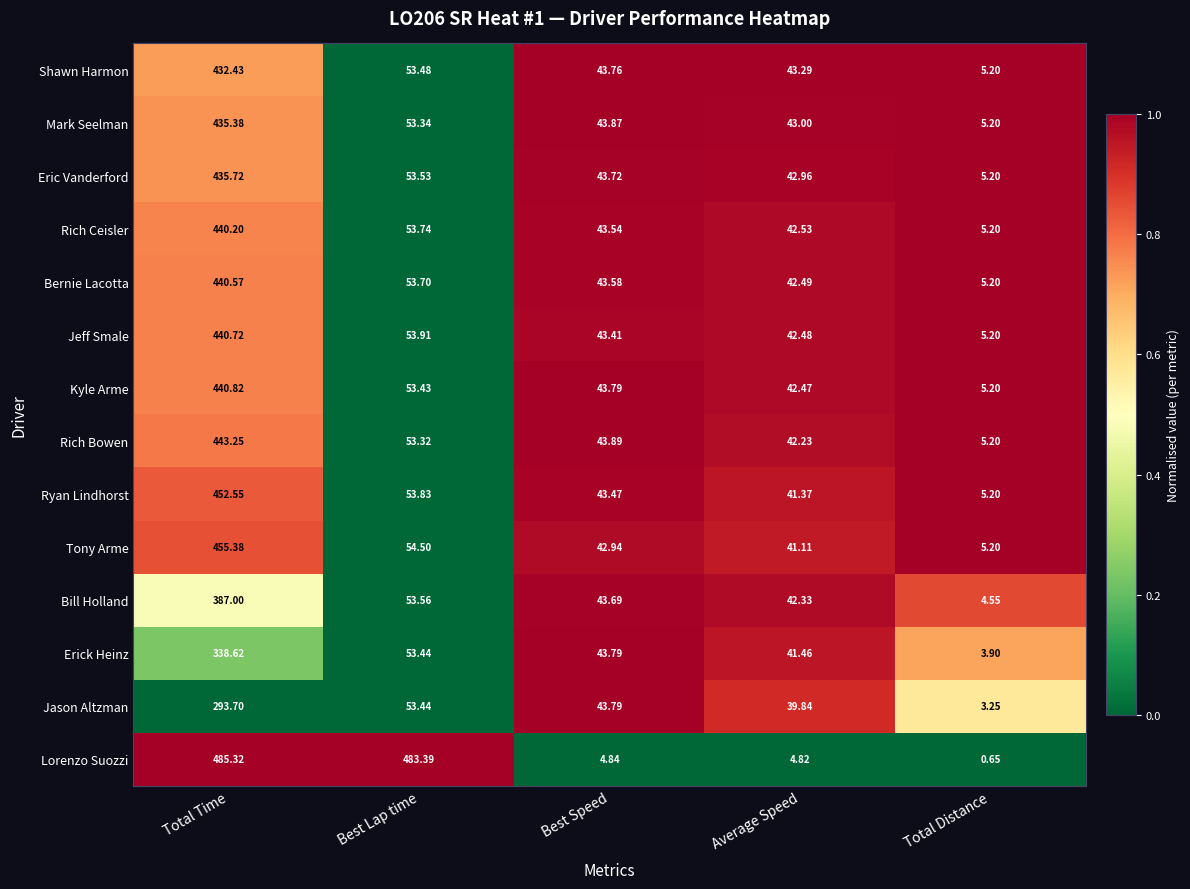

How many data points does each series have?

5